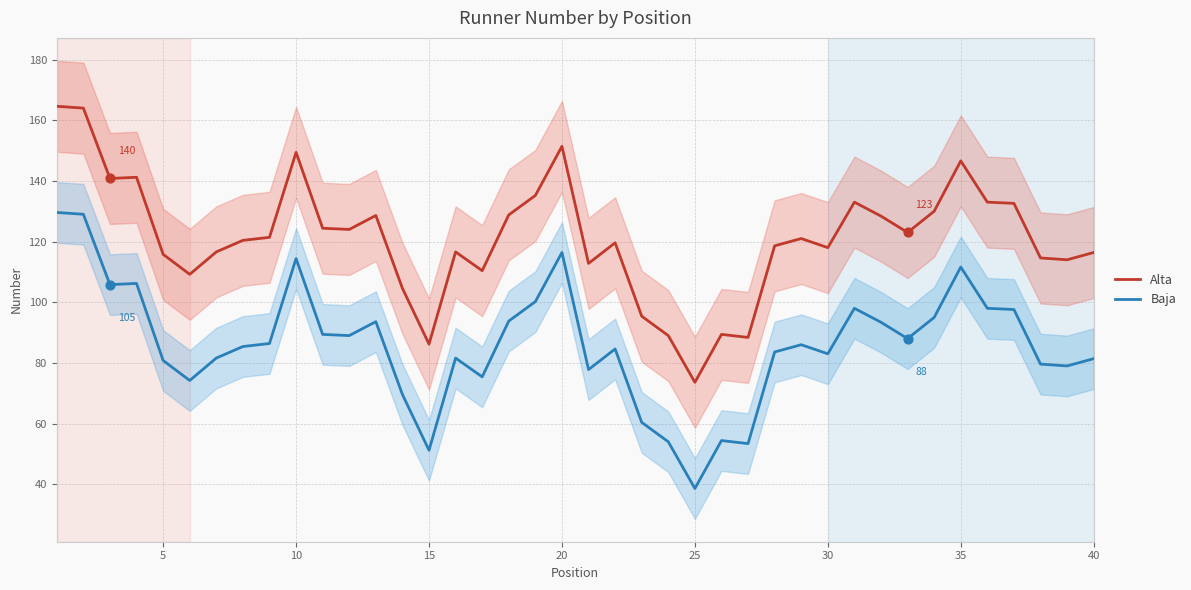

Which series reaches the maximum Y coordinate?

Alta